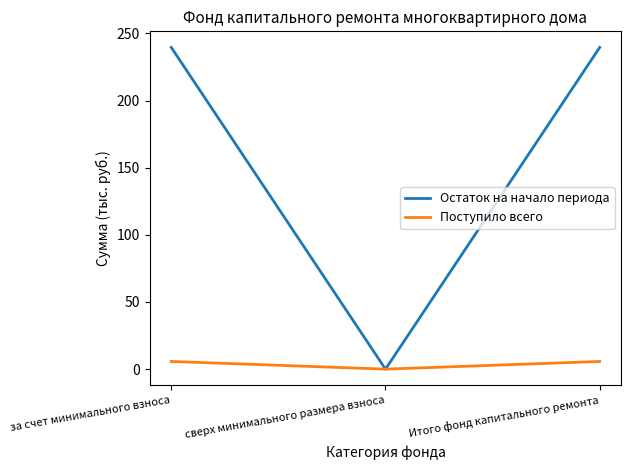

What is the greatest value displayed?

239.6